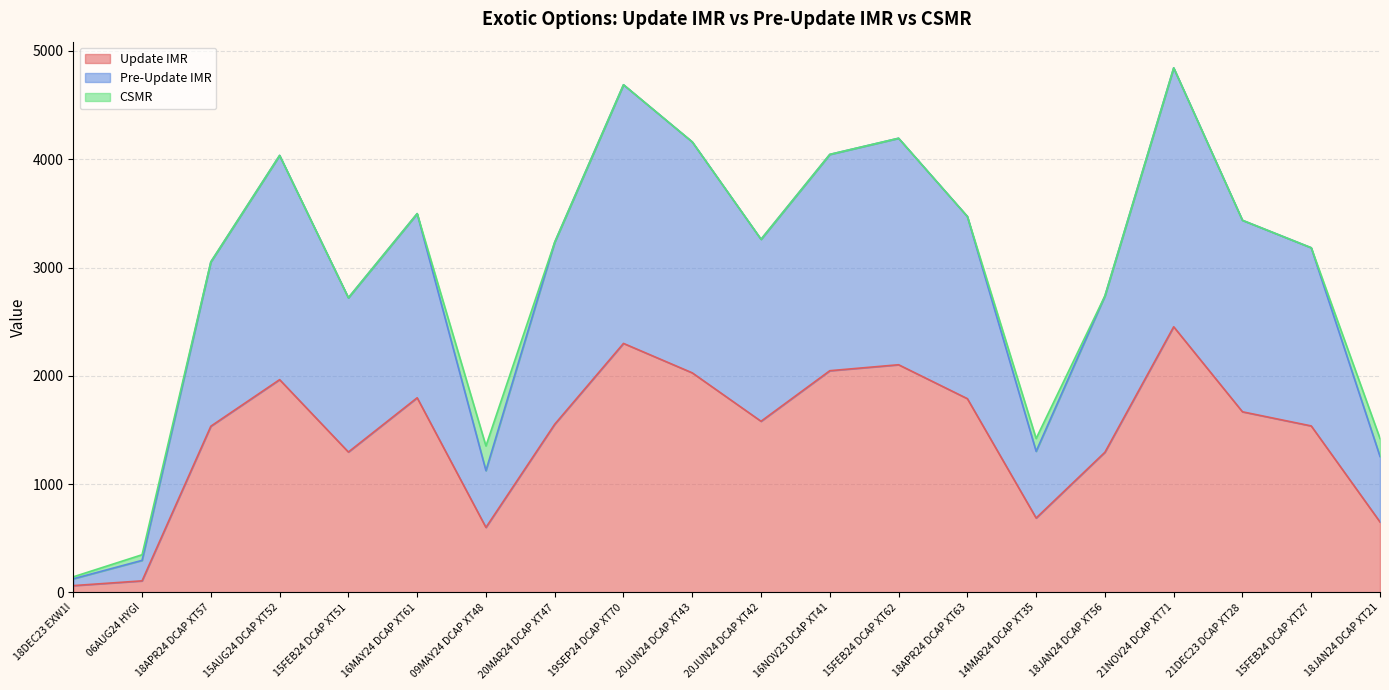

What is the smallest value displayed?

63.6